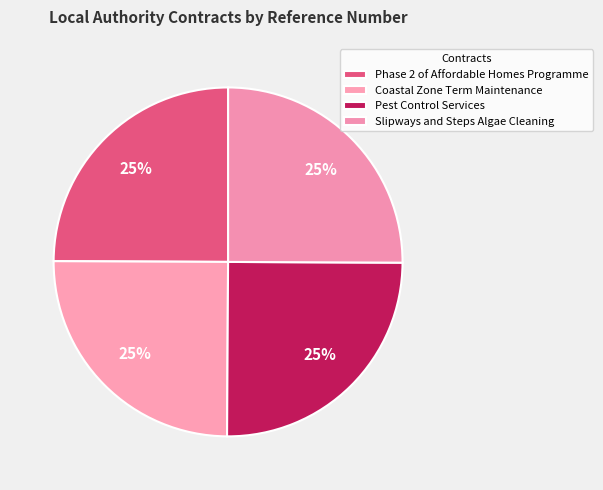

How many slices are in this pie chart?

4